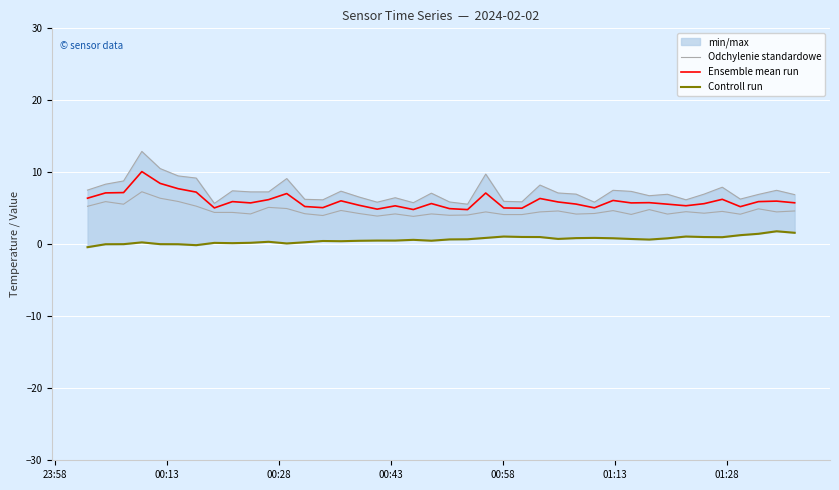

What is the lowest value of the Ensemble mean run series?

4.8